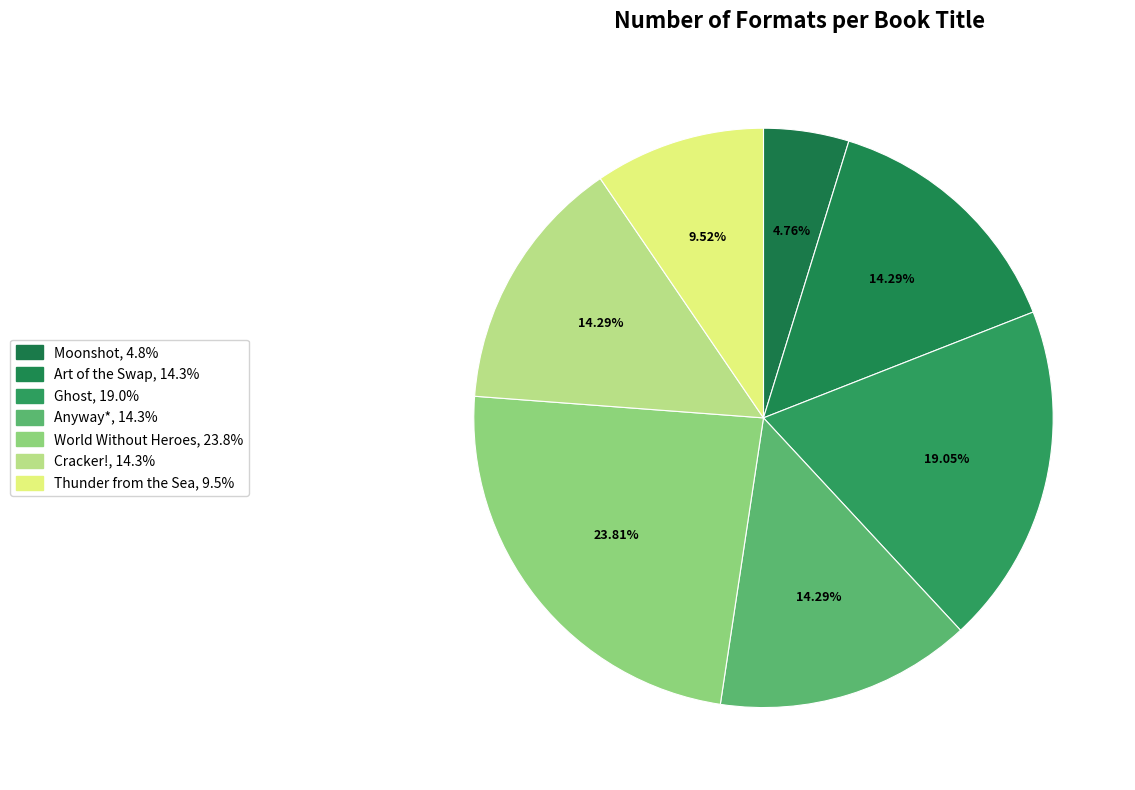

Count the number of slices in the pie.

7